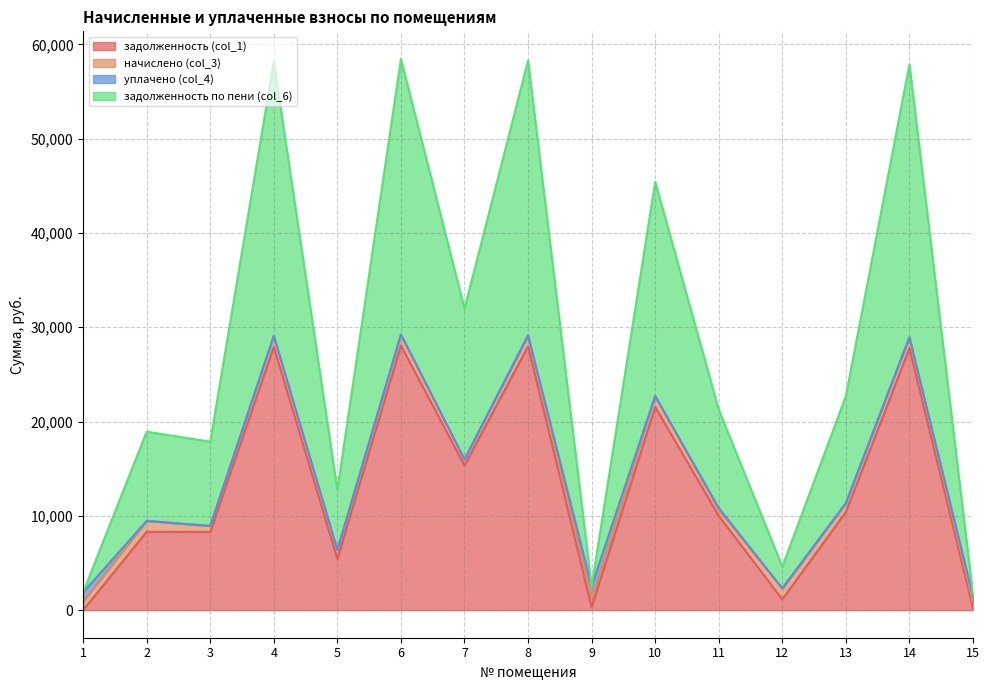

True or false: задолженность (col_1) and задолженность по пени (col_6) cross at least once.

False